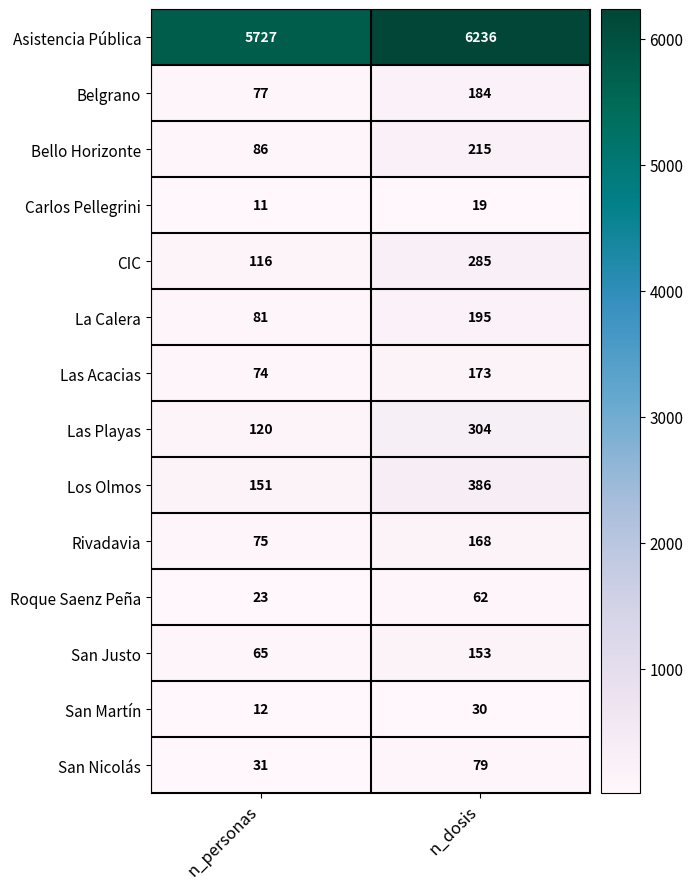

At n_personas, list the series in order from largest to smallest.

Asistencia Pública, Los Olmos, Las Playas, CIC, Bello Horizonte, La Calera, Belgrano, Rivadavia, Las Acacias, San Justo, San Nicolás, Roque Saenz Peña, San Martín, Carlos Pellegrini